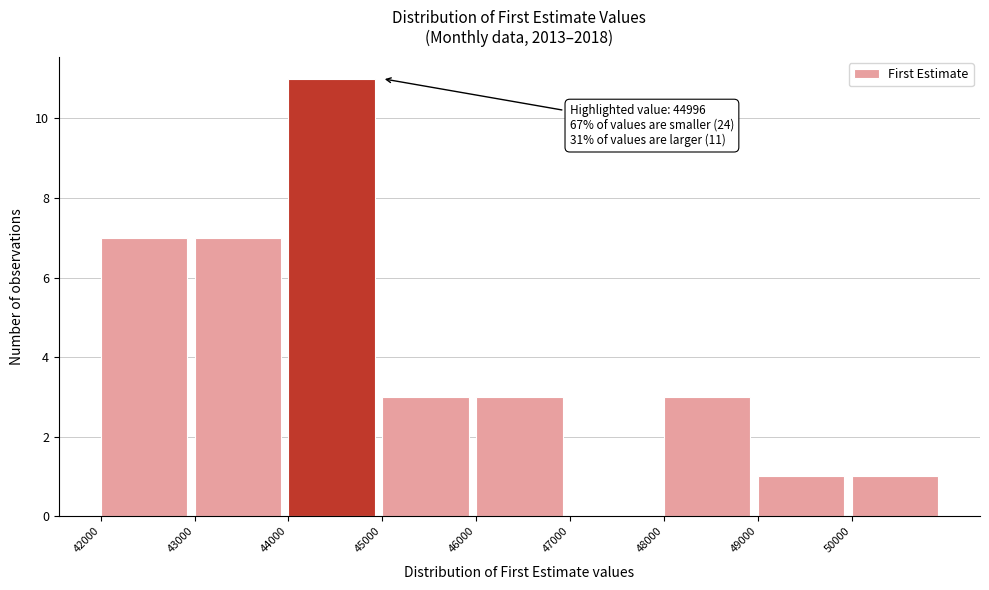

Over which range of the x-axis is the bar tallest?

44000 to 45000